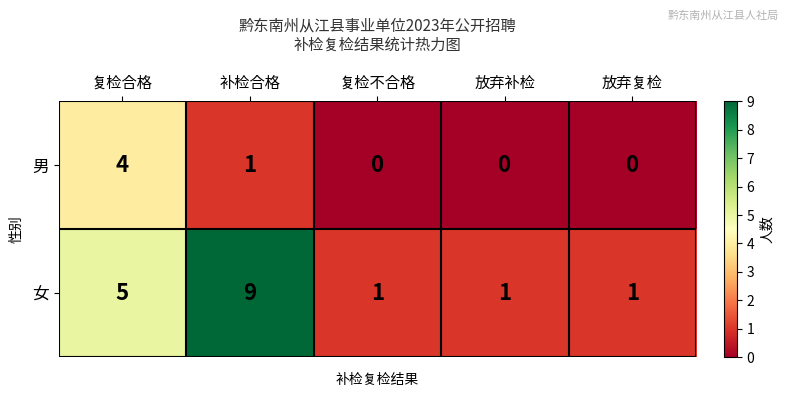

What is the spread (max minus min) of values at 放弃复检?

1